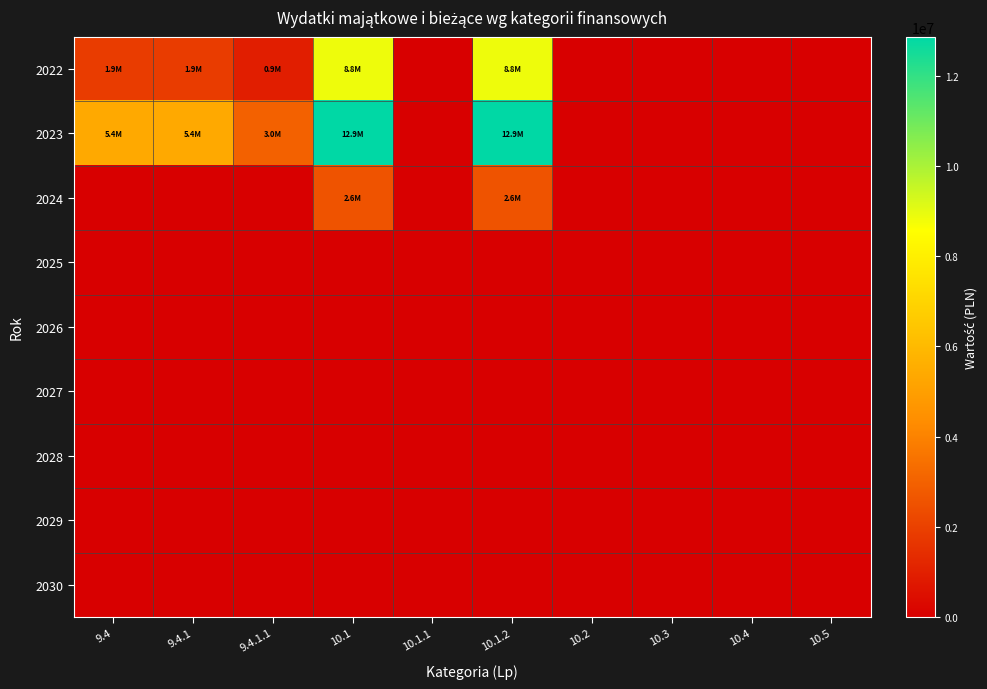

Which series changed the most between 9.4 and 10.2?

2023